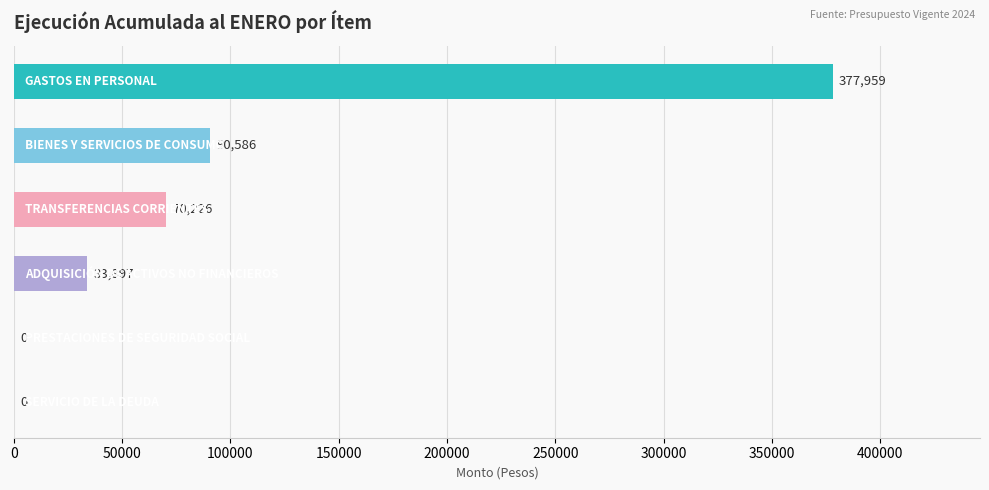

What is the sum of all values?

572668